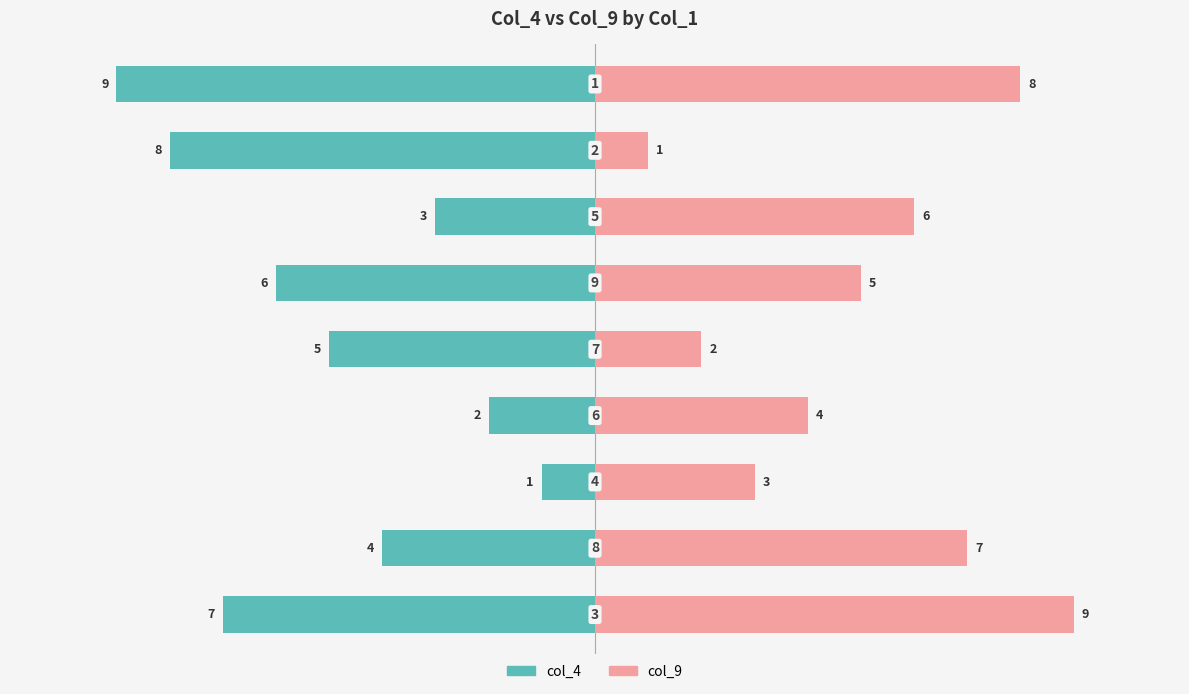

How many values in the col_4 series exceed -5?

4